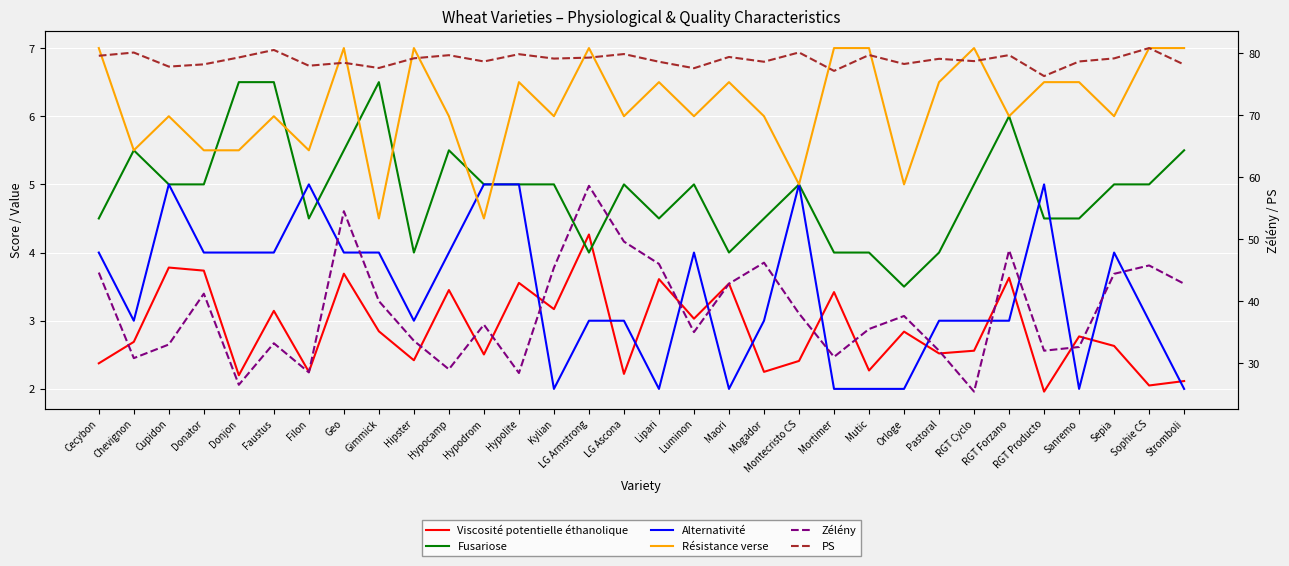

Rank the series at Maori from lowest to highest value.

Alternativité, Viscosité potentielle éthanolique, Fusariose, Résistance verse, Zélény, PS